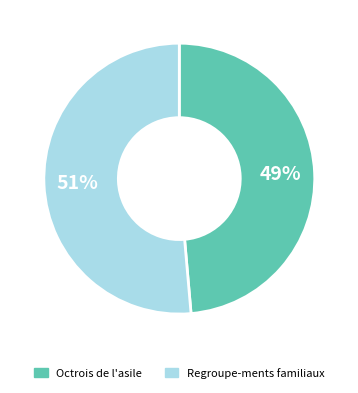

To the nearest percent, what is the average slice percentage?

50%